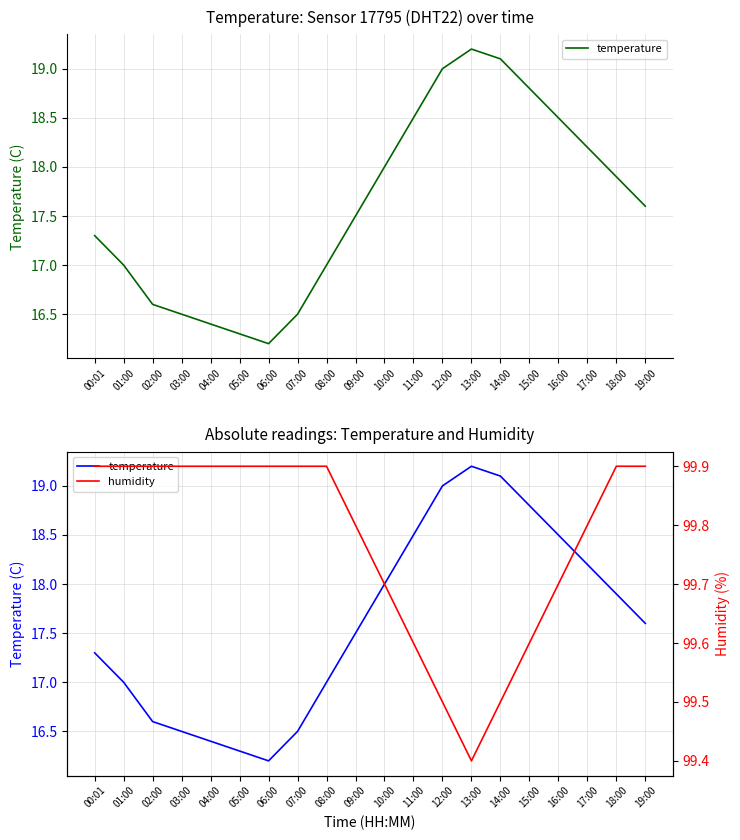

Where is the first local maximum for temperature?

13:00